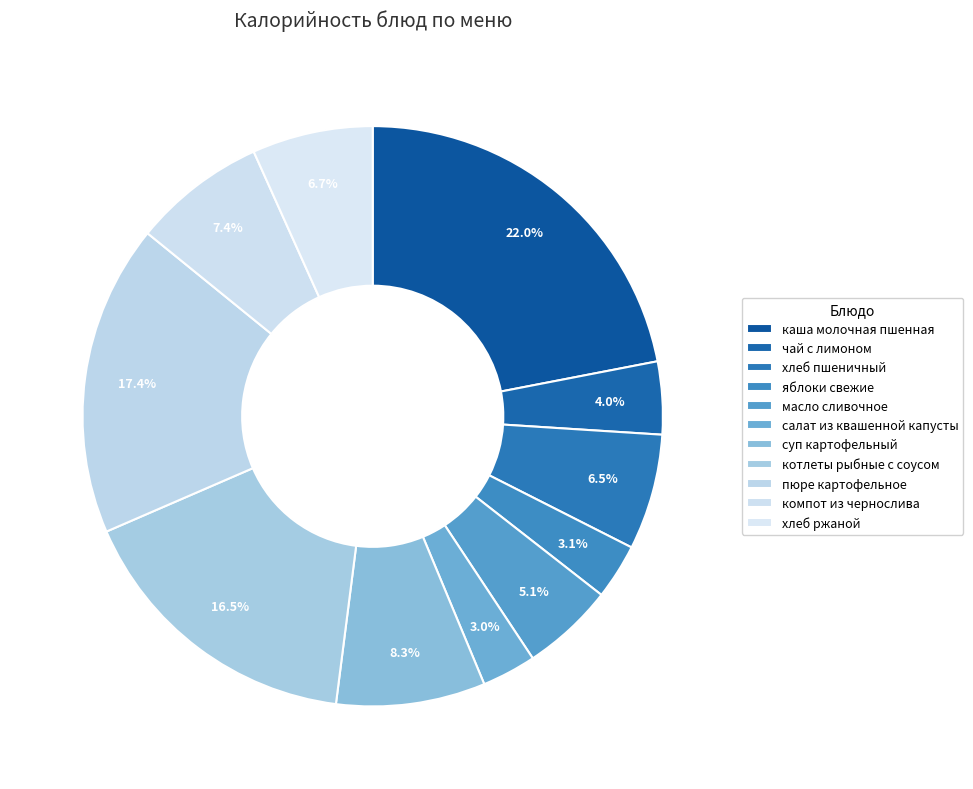

Count the number of slices in the pie.

11